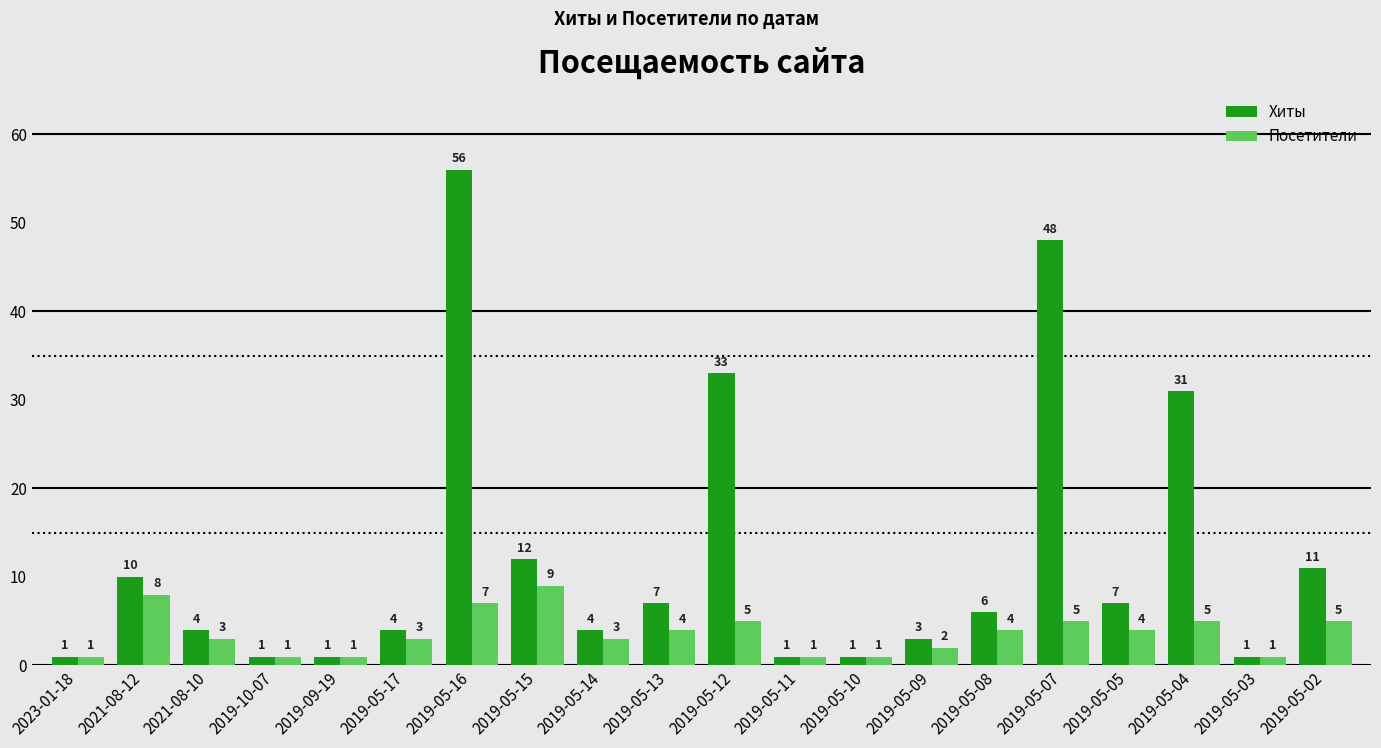

What is the value of the Посетители bar at the 5th from the left?

1